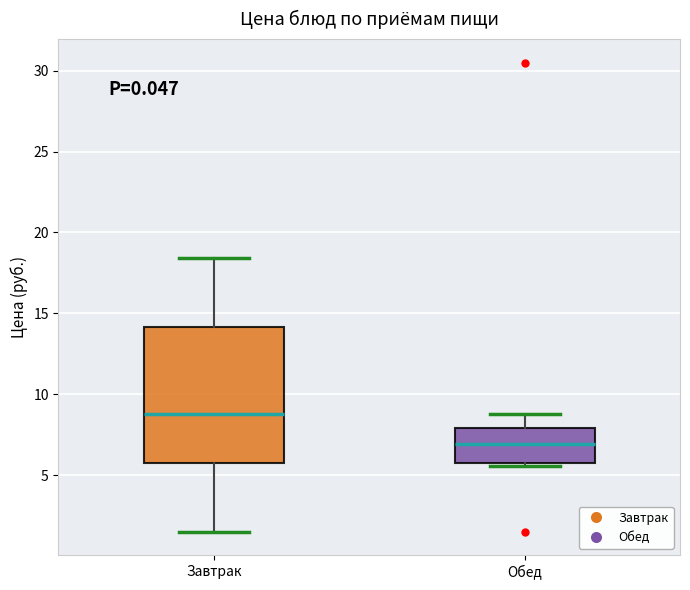

Which box has the highest median line?

Завтрак